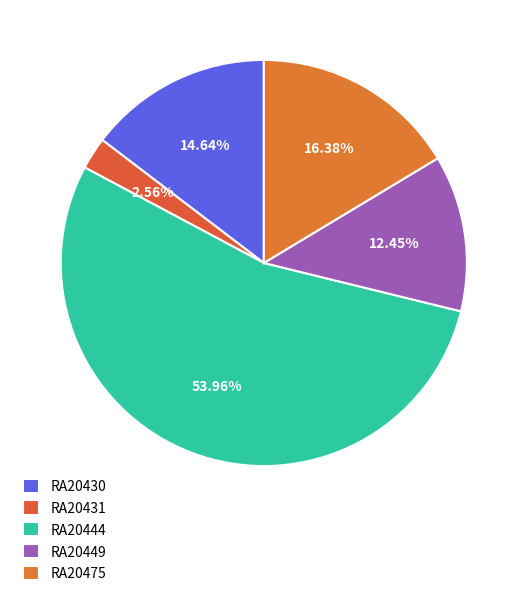

To the nearest percent, what portion does RA20431 represent?

3%